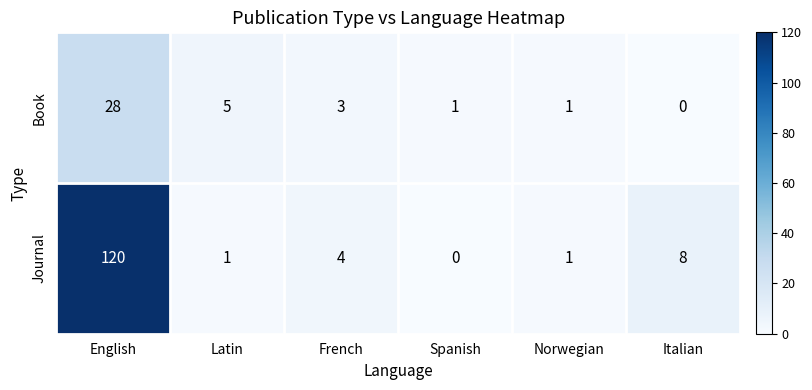

Between French and Spanish, which series saw the biggest shift?

Journal